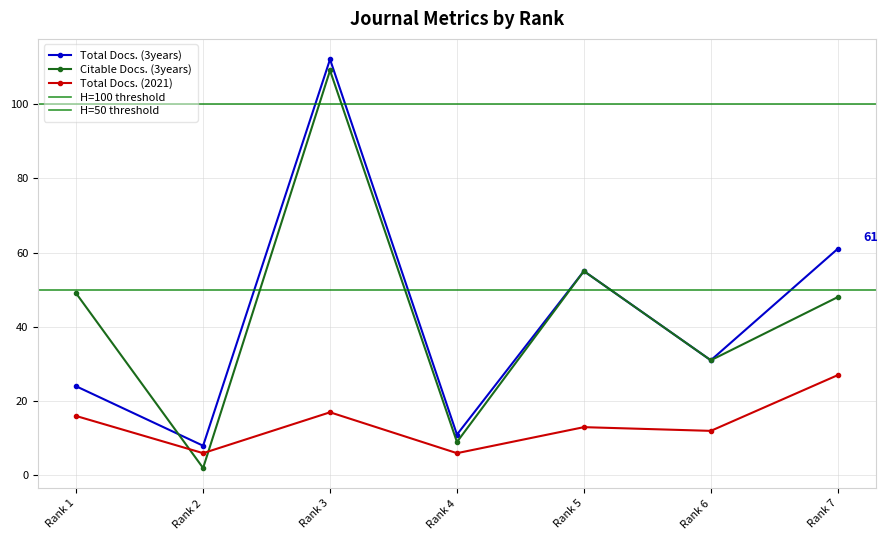

True or false: Citable Docs. (3years) has a value of 9 at Rank 4.

True